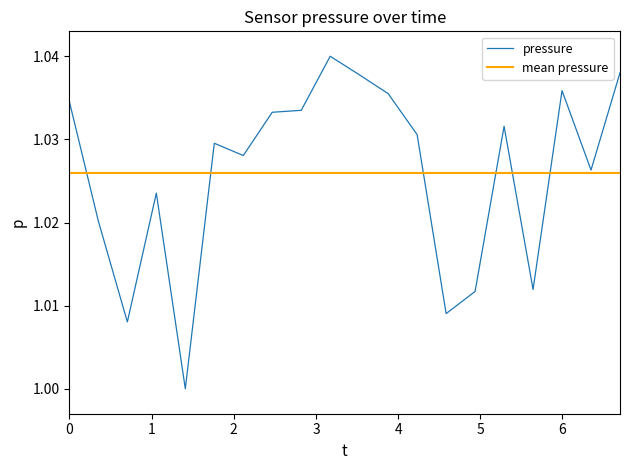

How many categories are shown in the chart?

20